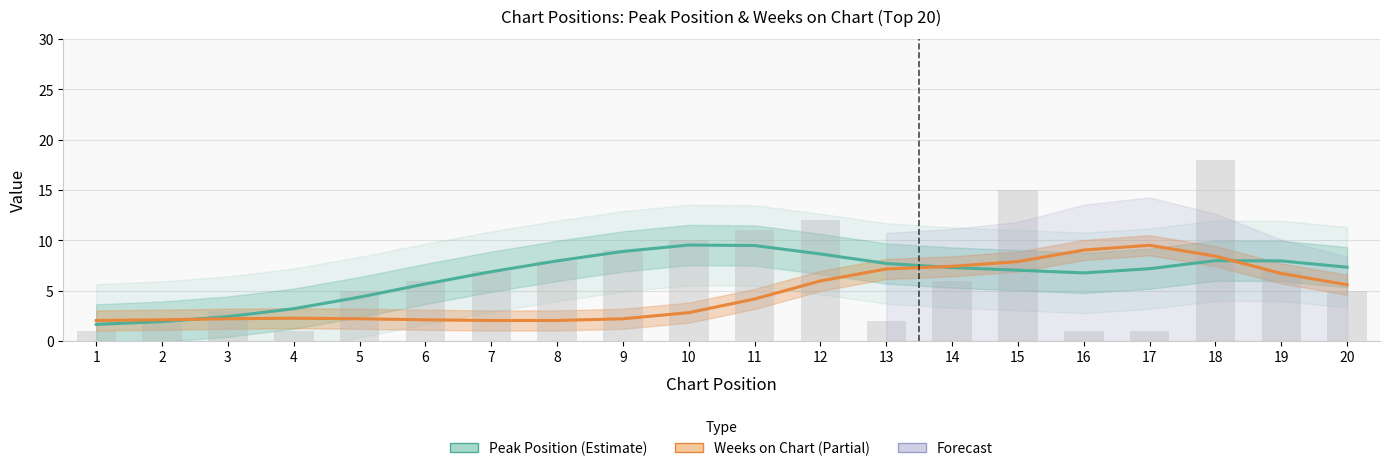

What is the lowest value of the Peak Position series?

1.7